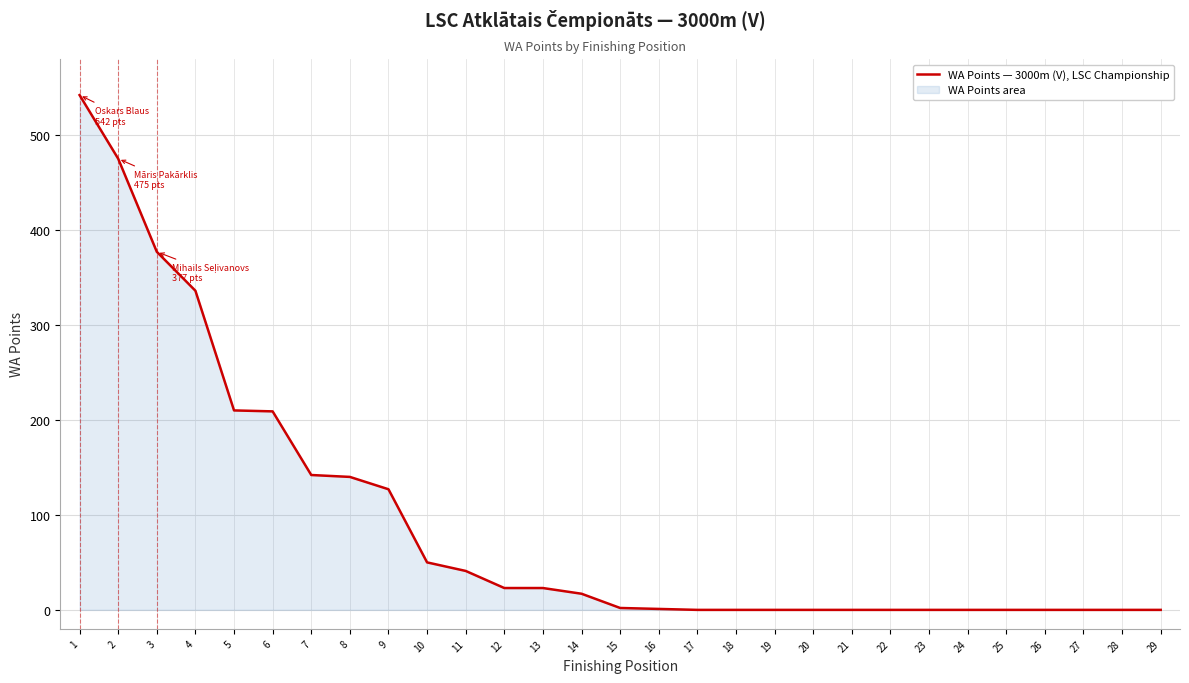

Which category has the lowest value across all series?

17